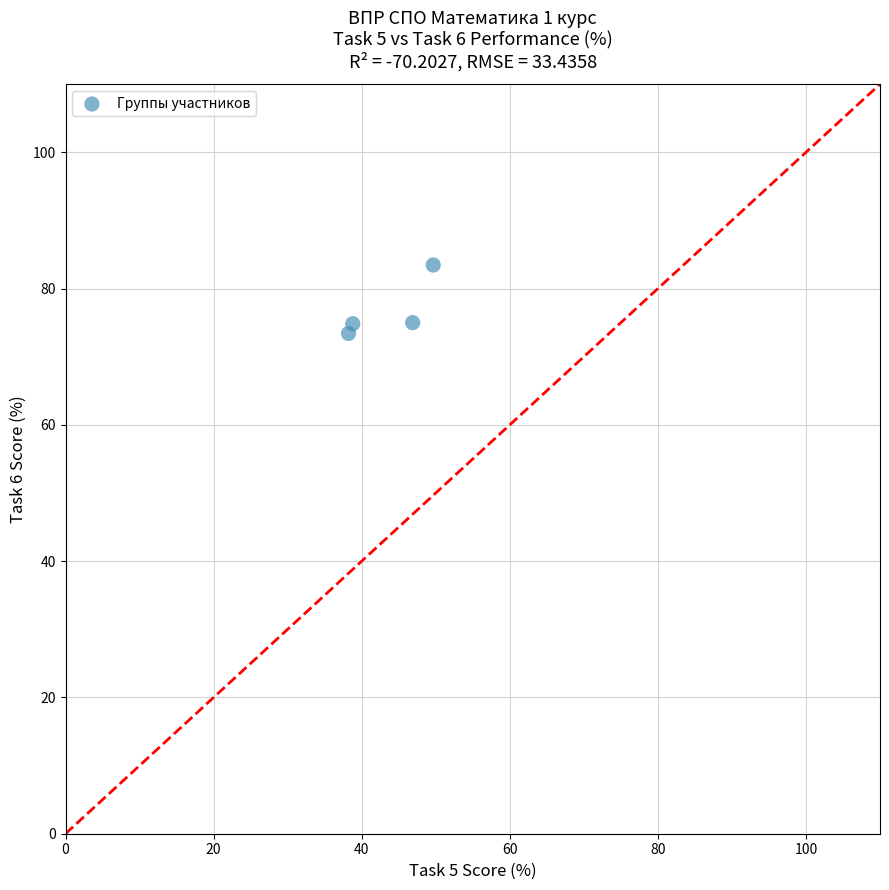

What is the average X value?

43.4